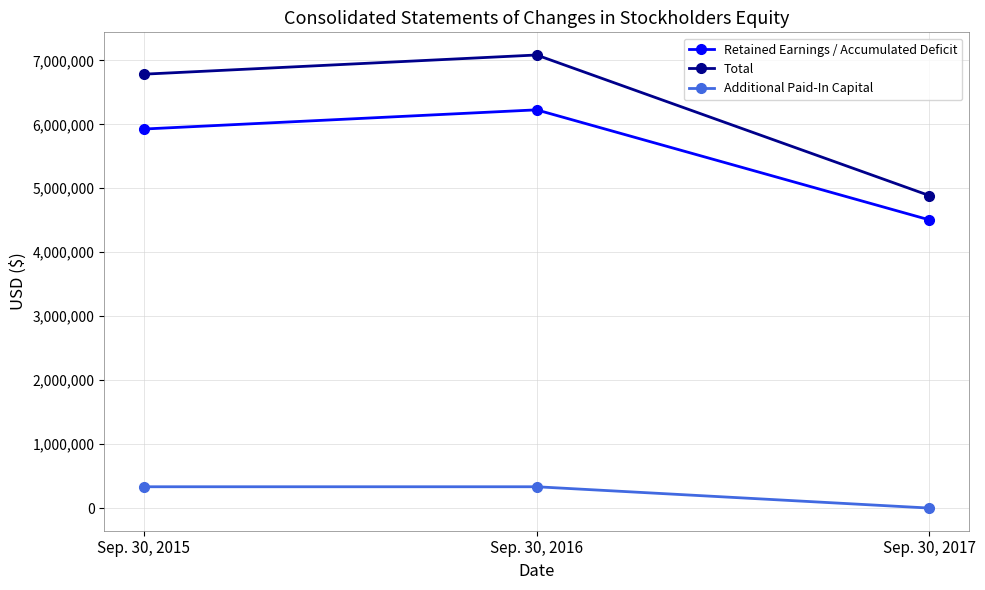

What is the value of the Additional Paid-In Capital point at the 2nd from the left?

333216